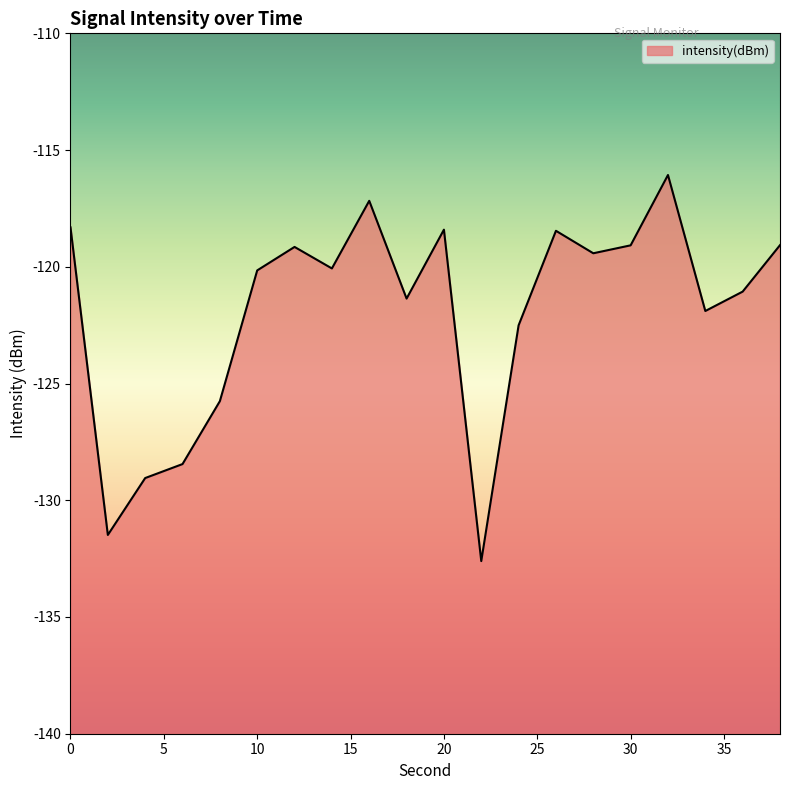

What is the difference between the values at 28 and 4?

9.6